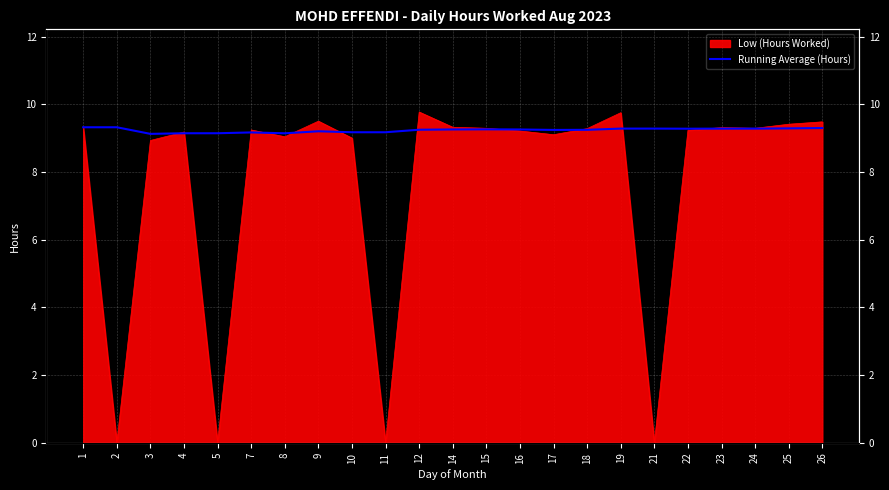

How many lines are shown in the chart?

1